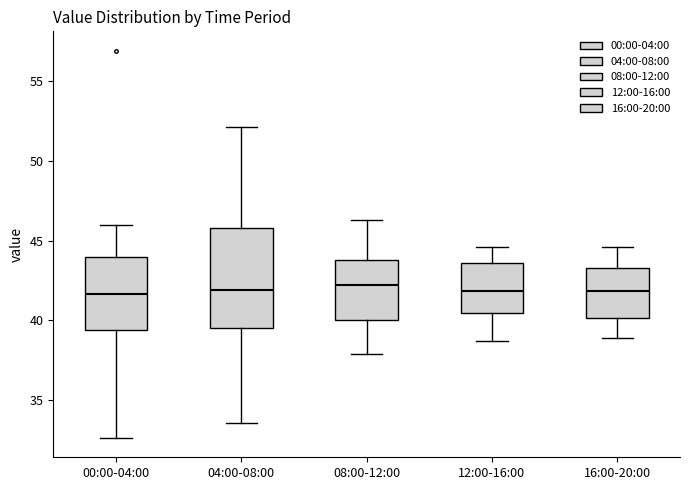

Reading left to right, transcribe this box plot: for each box, give where its median line is, the range the box spans, and where its two whiskers end, as read against the y-axis. The values are not printed on the chart, so give them approximately, as read against the axis.

00:00-04:00: median 41.5, box 39.5 to 44.0, whiskers 32.5 to 46.0
04:00-08:00: median 42.0, box 39.5 to 46.0, whiskers 33.5 to 52.0
08:00-12:00: median 42.0, box 40.0 to 44.0, whiskers 38.0 to 46.5
12:00-16:00: median 42.0, box 40.5 to 43.5, whiskers 38.5 to 44.5
16:00-20:00: median 42.0, box 40.0 to 43.5, whiskers 39.0 to 44.5